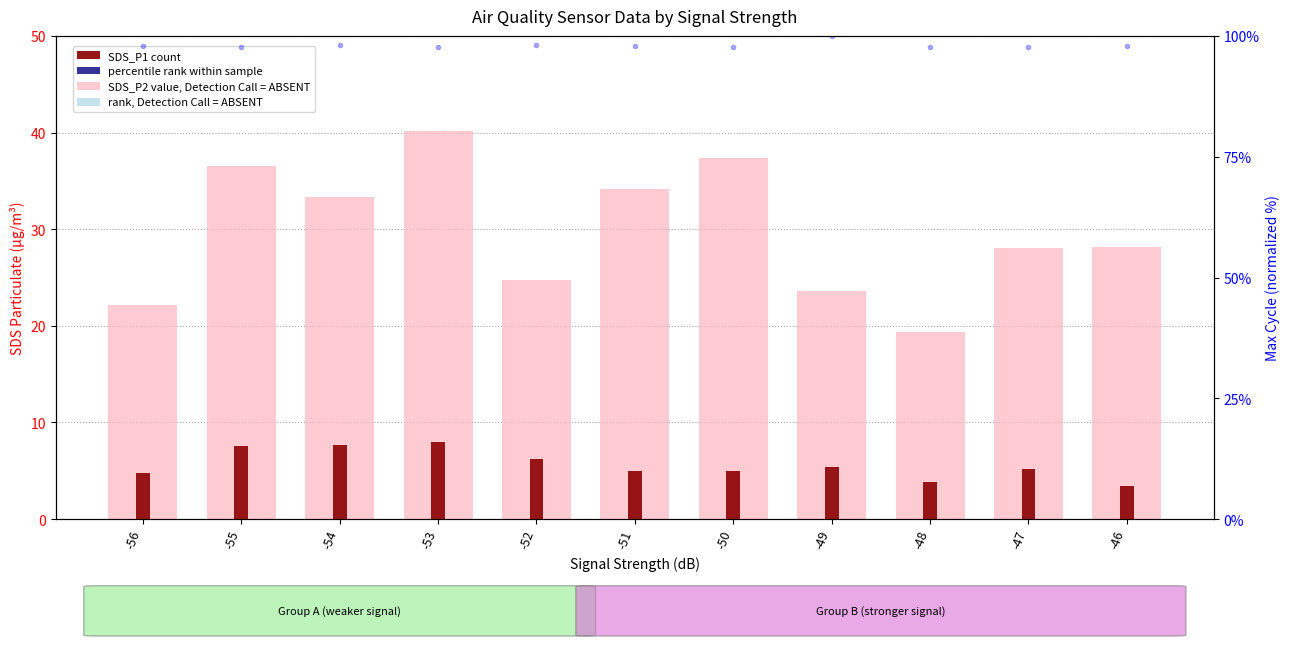

What is the total value across all series at -50?

140.1